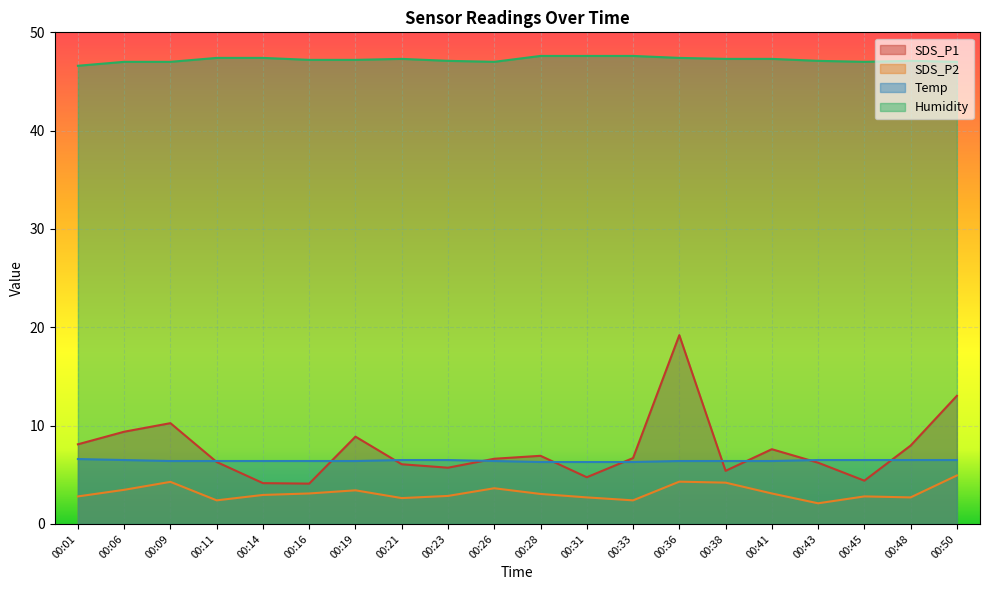

Is the value of Humidity at 00:09 greater than the value of SDS_P2 at 00:01?

Yes